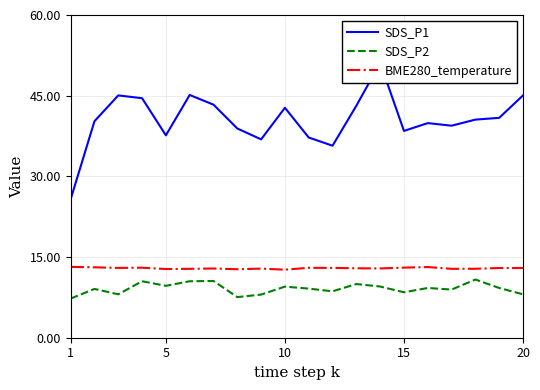

True or false: SDS_P1 and BME280_temperature cross at least once.

False